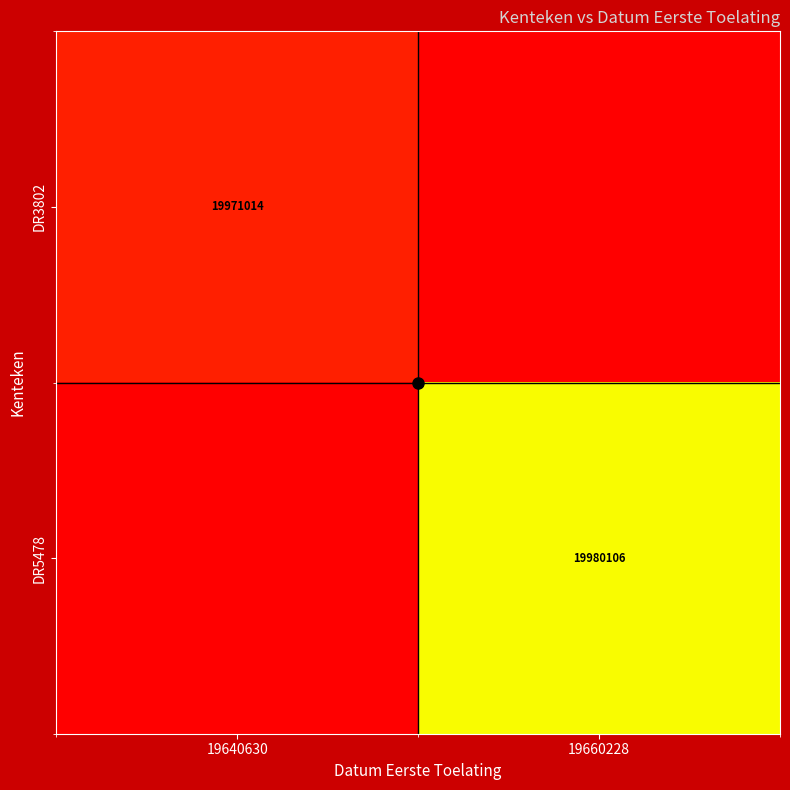

The DR3802 series shows 4529939 at 19640630. True or false?

False